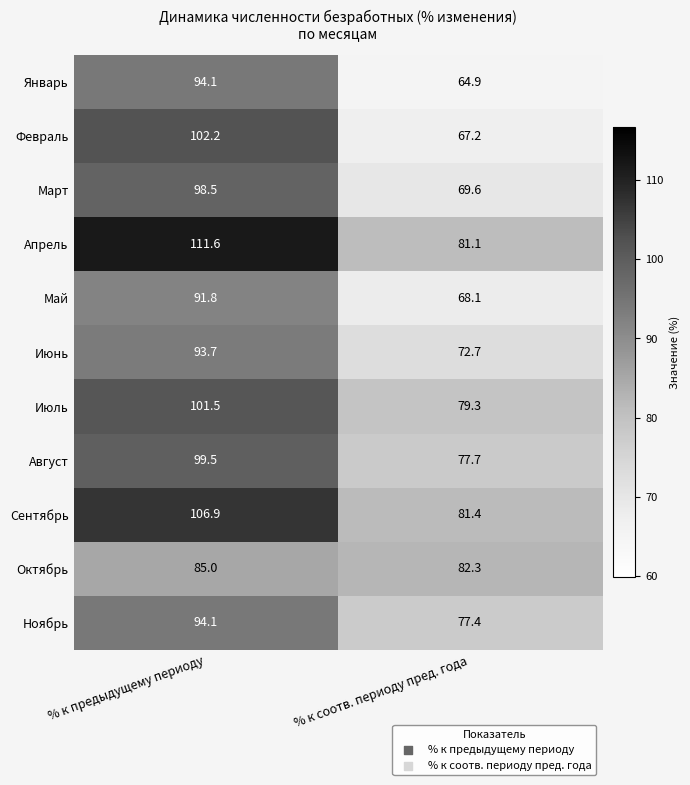

Reading right to left, list all the values displayed in this chart.

Январь: 64.9	94.1
Февраль: 67.2	102.2
Март: 69.6	98.5
Апрель: 81.1	111.6
Май: 68.1	91.8
Июнь: 72.7	93.7
Июль: 79.3	101.5
Август: 77.7	99.5
Сентябрь: 81.4	106.9
Октябрь: 82.3	85.0
Ноябрь: 77.4	94.1